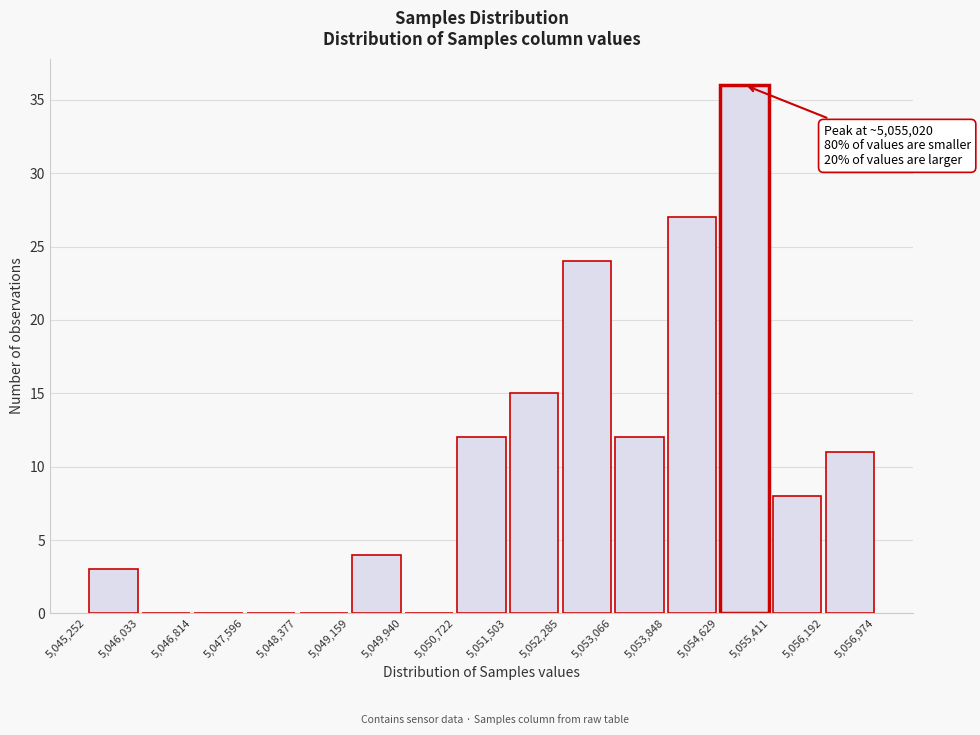

Which range on the x-axis has the tallest bar?

5,054,629 to 5,055,411